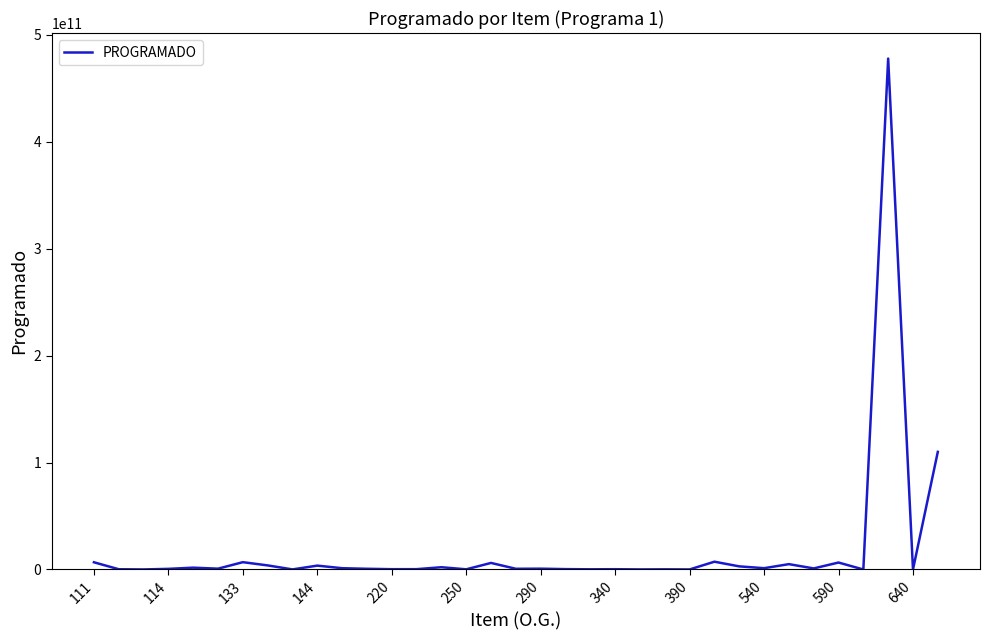

What is the difference between the second highest and minimum values?

110000000000